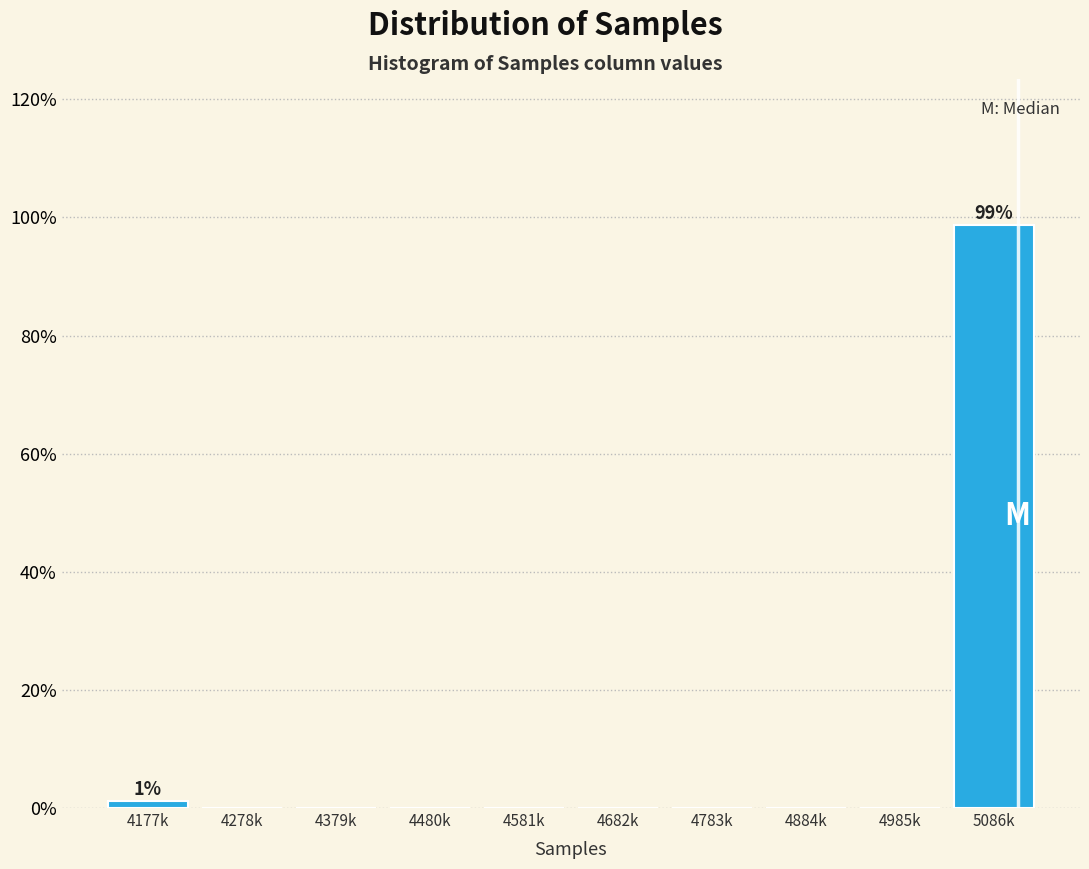

Between 5086k and 4480k, which is larger?

5086k